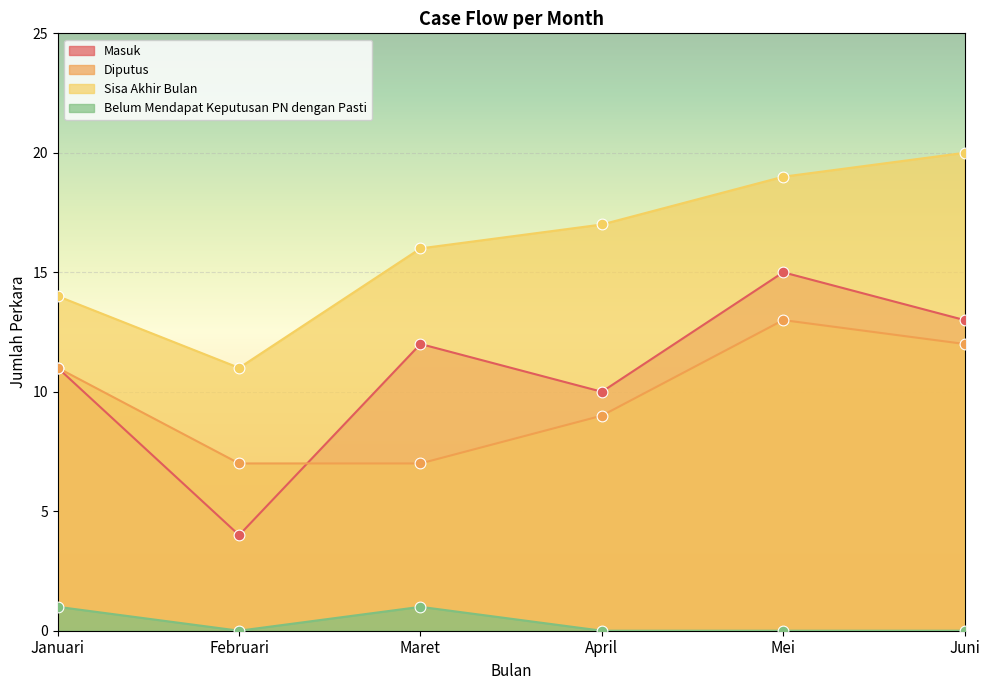

What is the total value across all series at Mei?

47